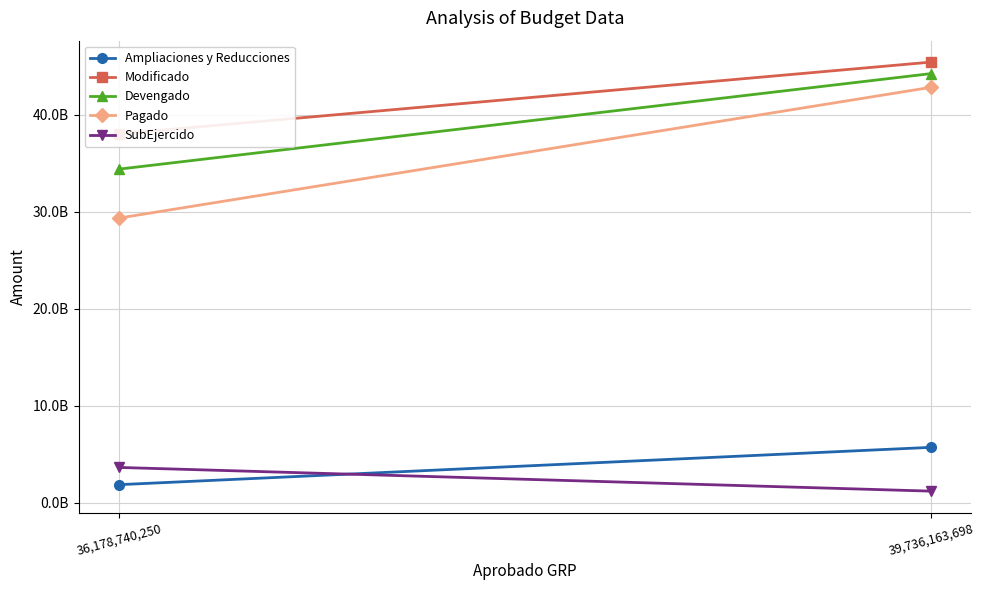

List the series in order of their peak value, highest first.

Modificado, Devengado, Pagado, Ampliaciones y Reducciones, SubEjercido